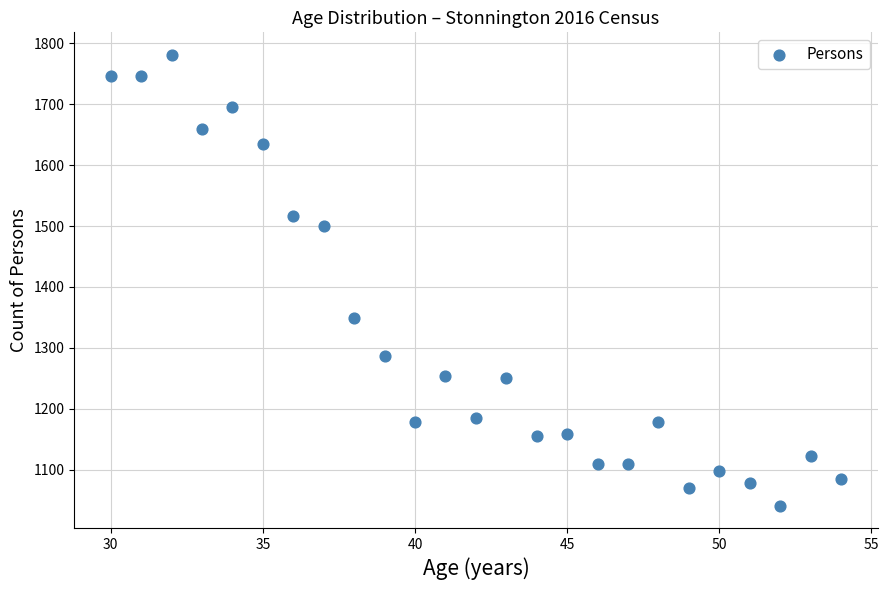

What Y value in the scatter plot is closest to 1411?

1349